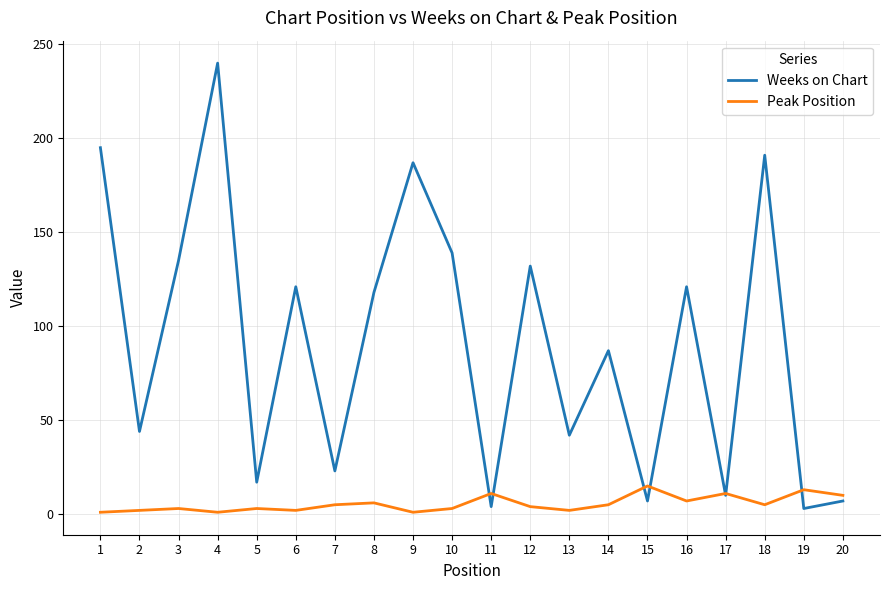

Rank the series at 3 from highest to lowest value.

Weeks on Chart, Peak Position